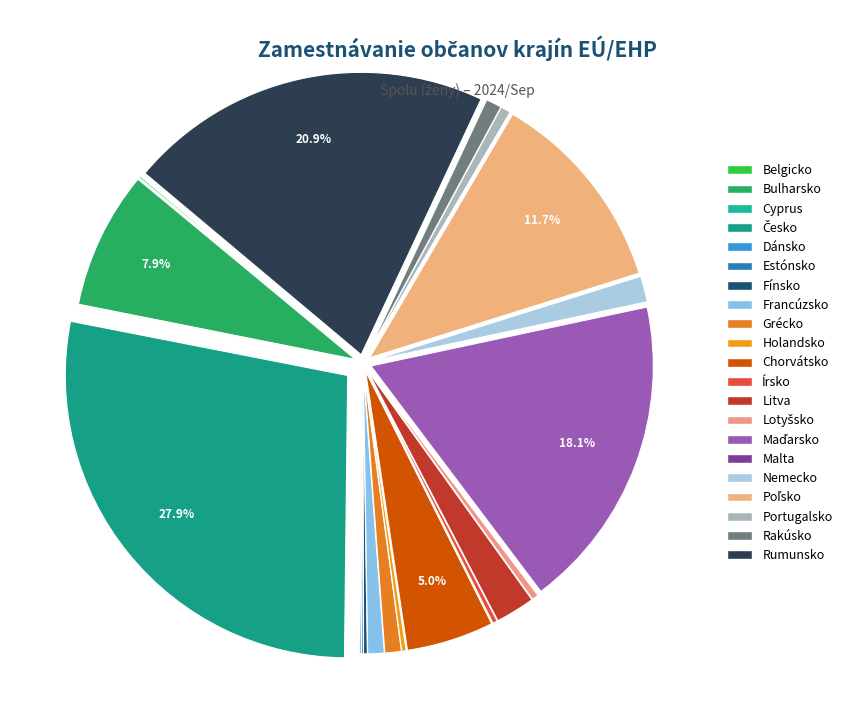

Is the sum of Dánsko and Litva greater than half?

No